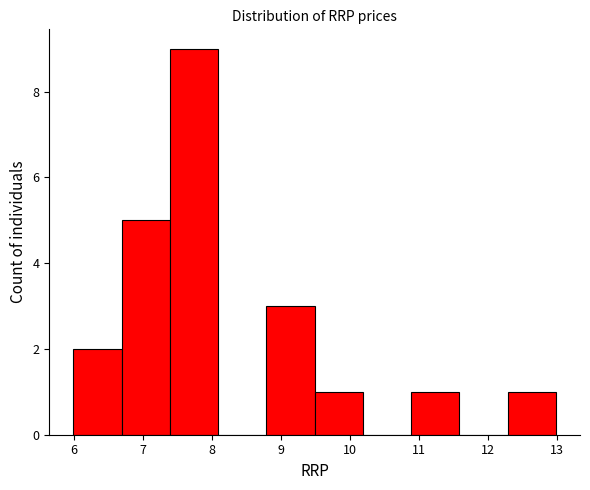

What is the height of the bar covering 5.99 to 6.69 on the x-axis? Neither the bar edges nor the heights are printed on the chart, so give them approximately, as read against the axes.

2